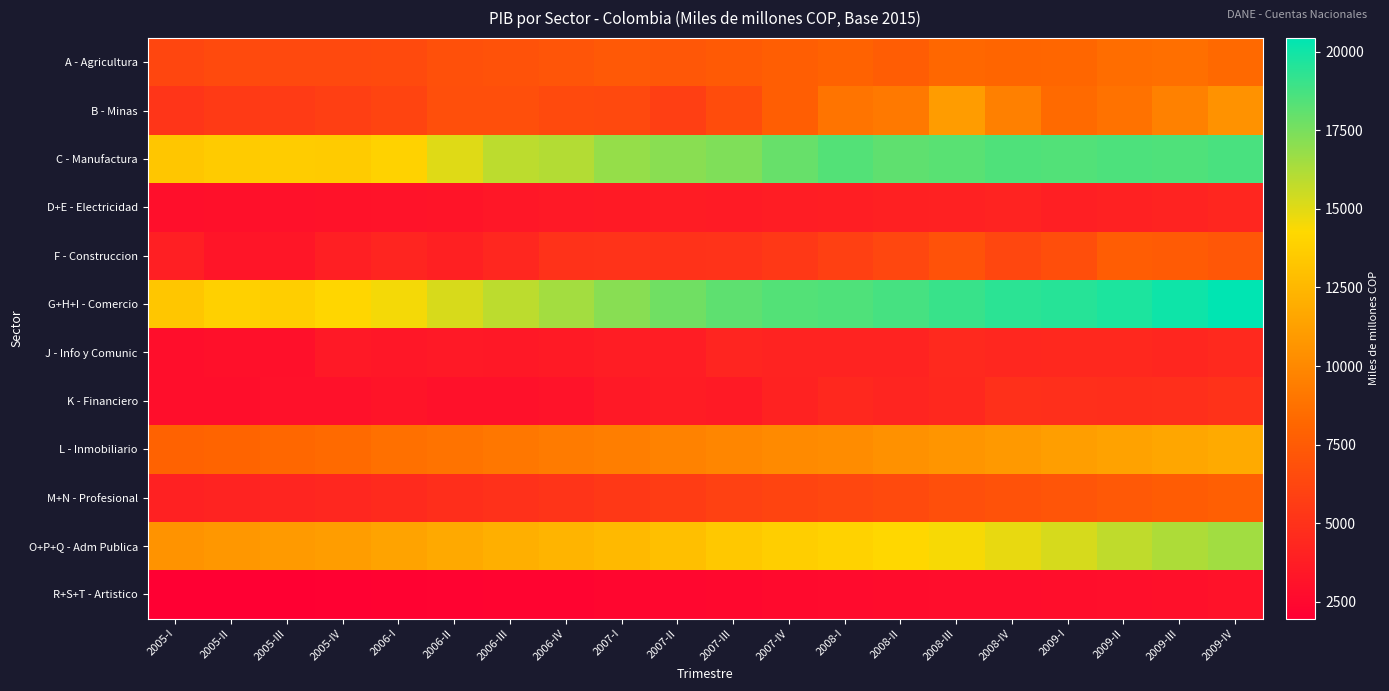

At how many categories does at least one series exceed 3380?

20